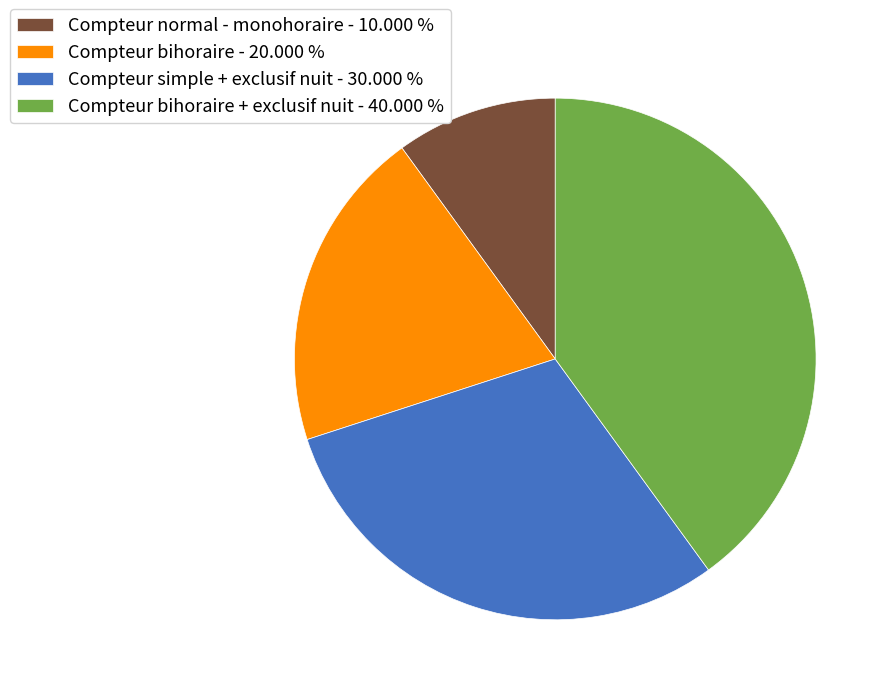

Between Compteur normal - monohoraire - 10.000 % and Compteur bihoraire - 20.000 %, which is larger?

Compteur bihoraire - 20.000 %